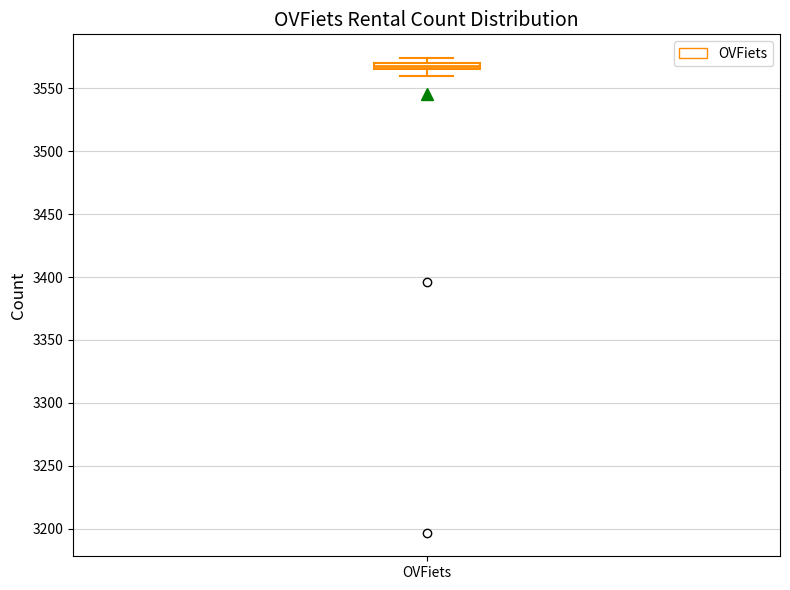

Where is the lower edge of the box for OVFiets on the y-axis? The values are not printed on the chart, so give them approximately, as read against the axis.

3565